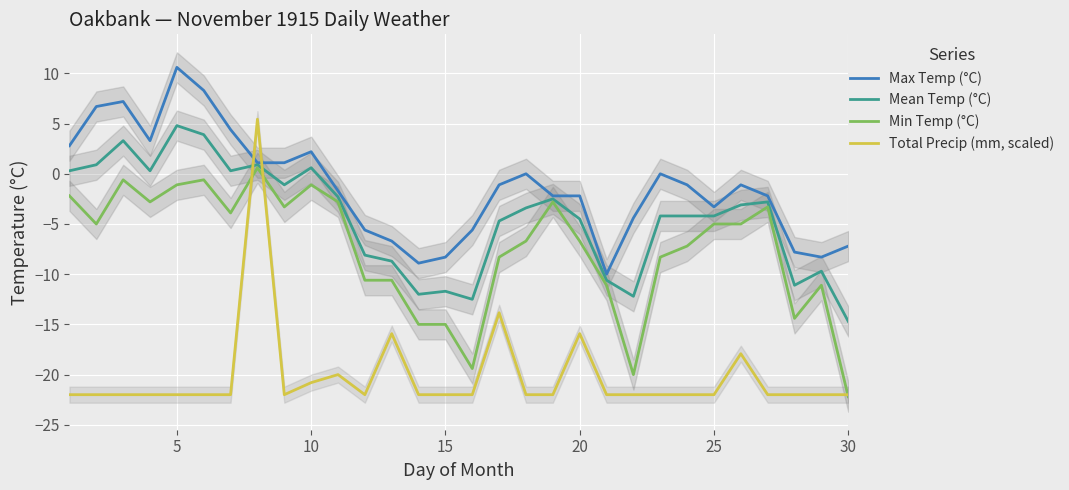

After their last crossing, which series has the higher values: Max Temp (°C) or Total Precip (mm, scaled)?

Max Temp (°C)